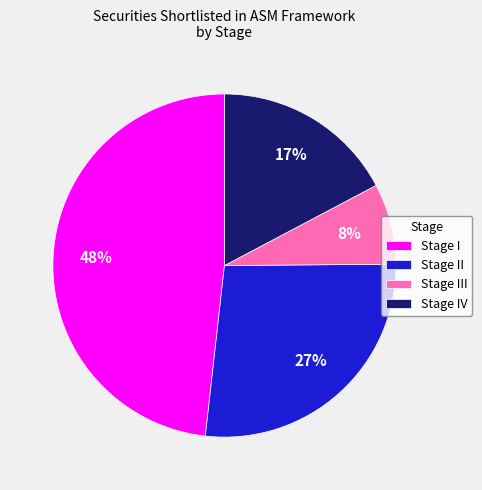

Does any single category account for the majority?

No